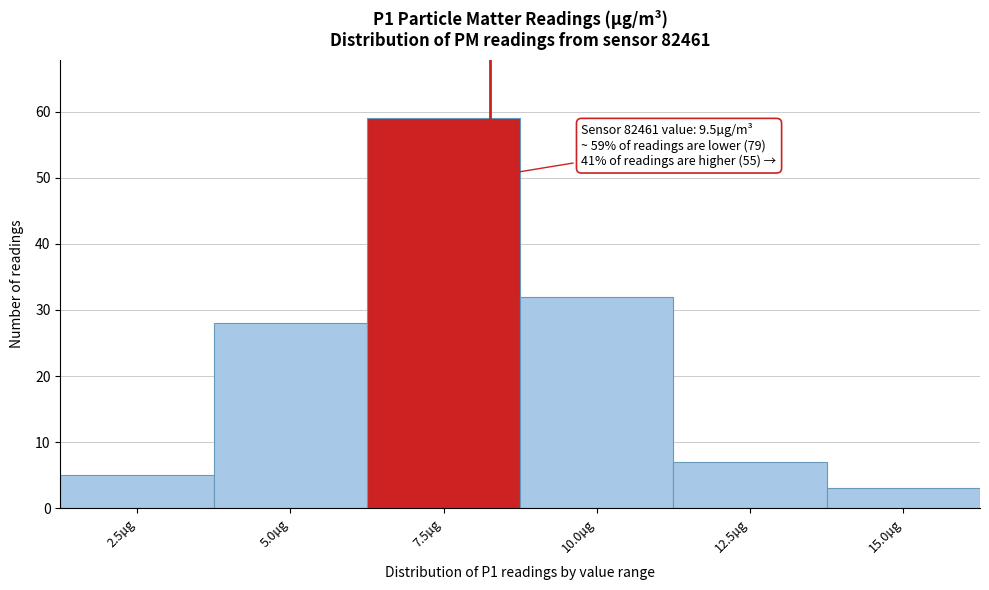

Reading left to right, list all the values displayed in this chart.

2.5µg=5	5.0µg=28	7.5µg=59	10.0µg=32	12.5µg=7	15.0µg=3